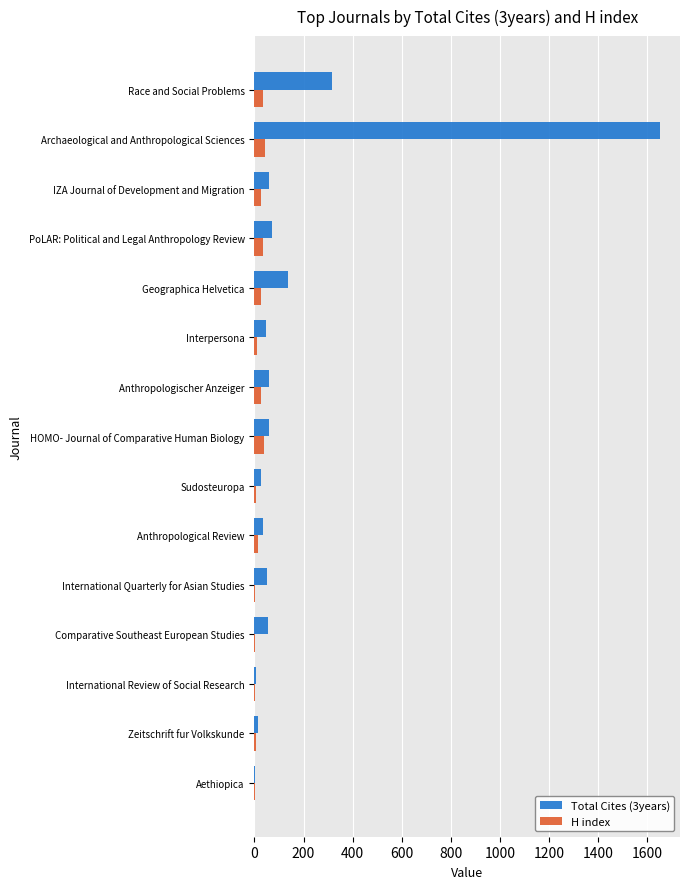

What are all the series names shown in the legend?

Total Cites (3years), H index